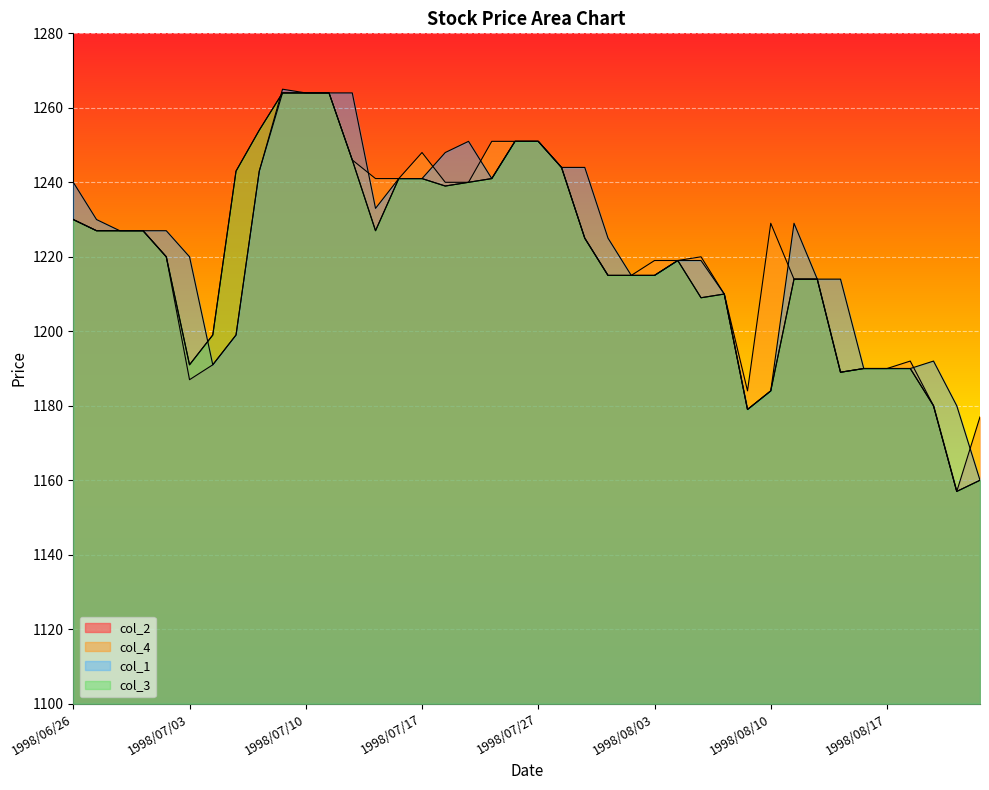

How many lines are shown in the chart?

4